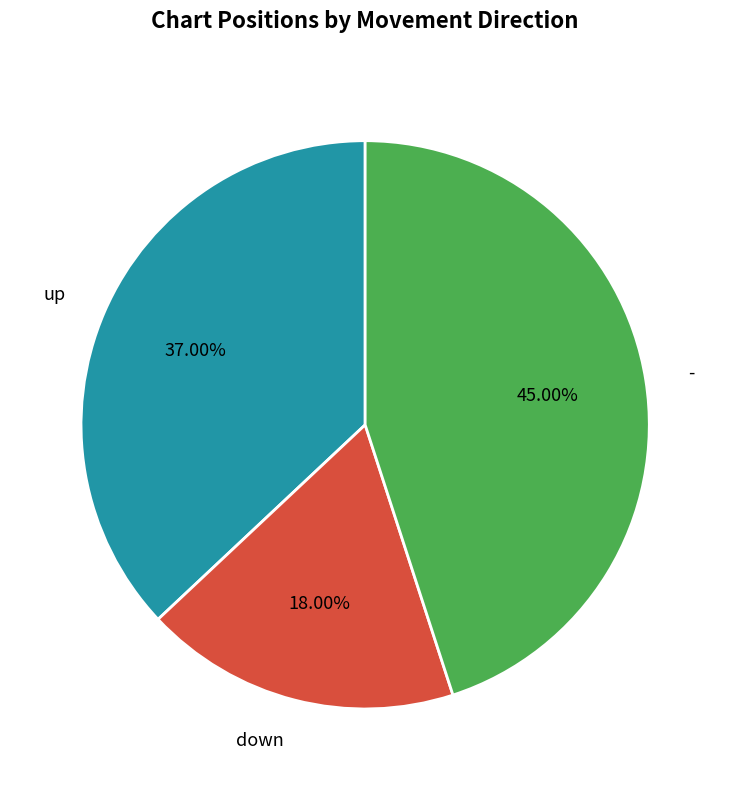

The - slice represents 45% of the pie. True or false?

True